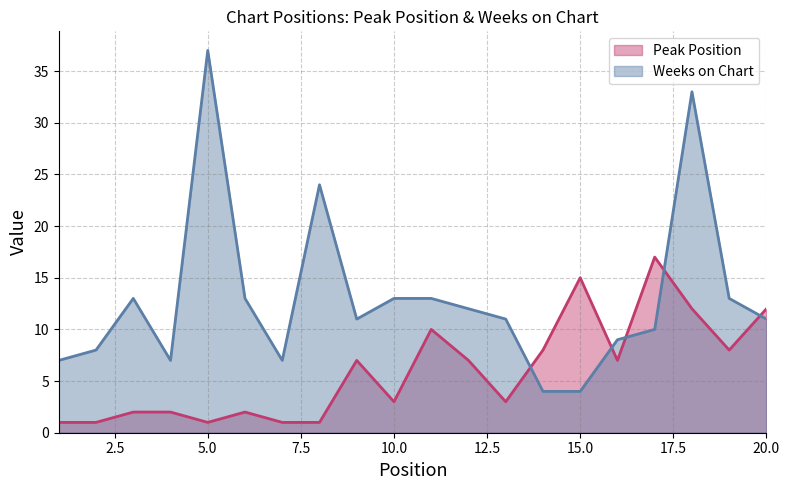

What is the difference between the maximum and minimum values in the Peak Position series?

16